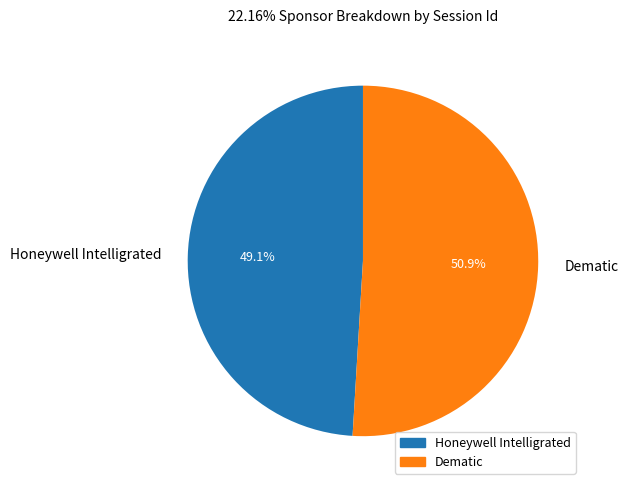

Which has a higher value, Honeywell Intelligrated or Dematic?

Dematic